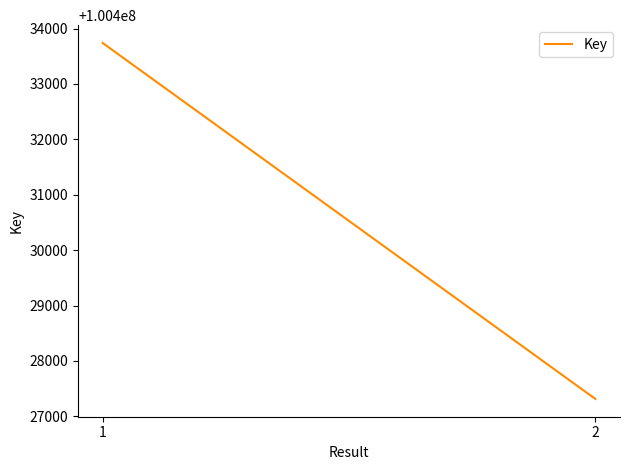

Rank the categories by value from lowest to highest.

2, 1